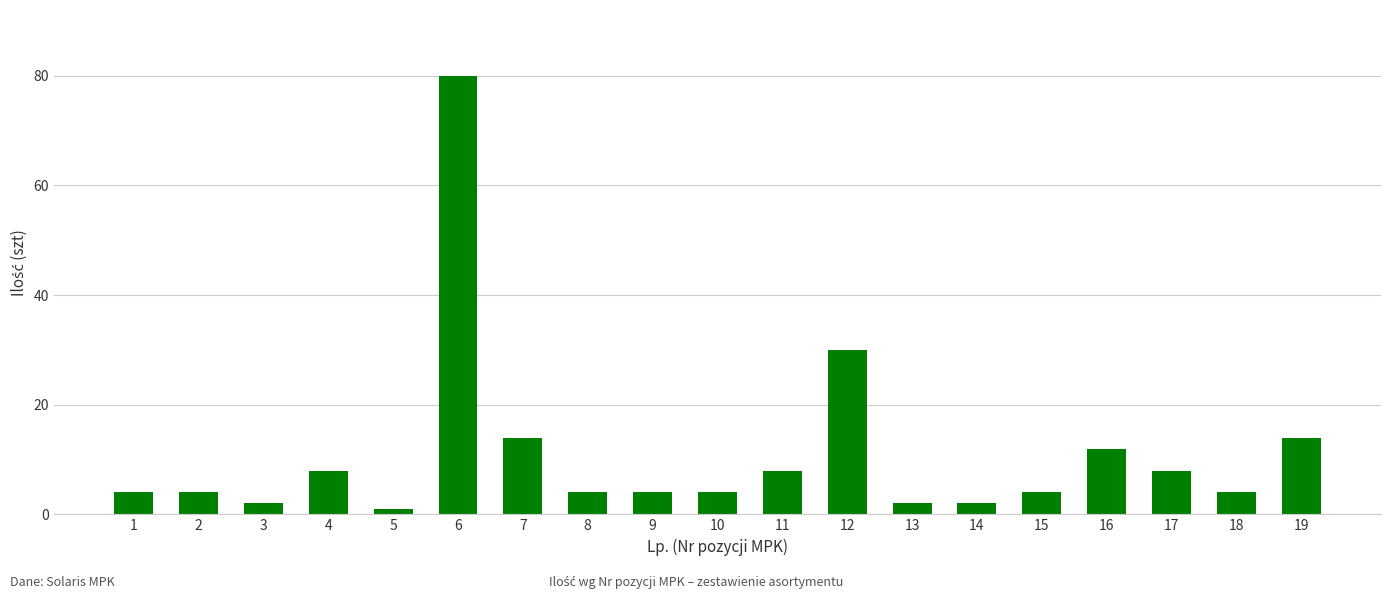

True or false: the data shows 8 at 17.

True